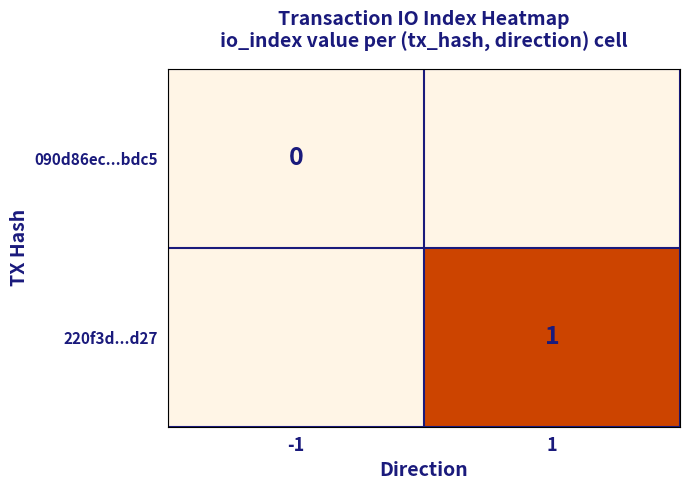

True or false: 220f3d...d27 has a value of 0.5 at 1.

False